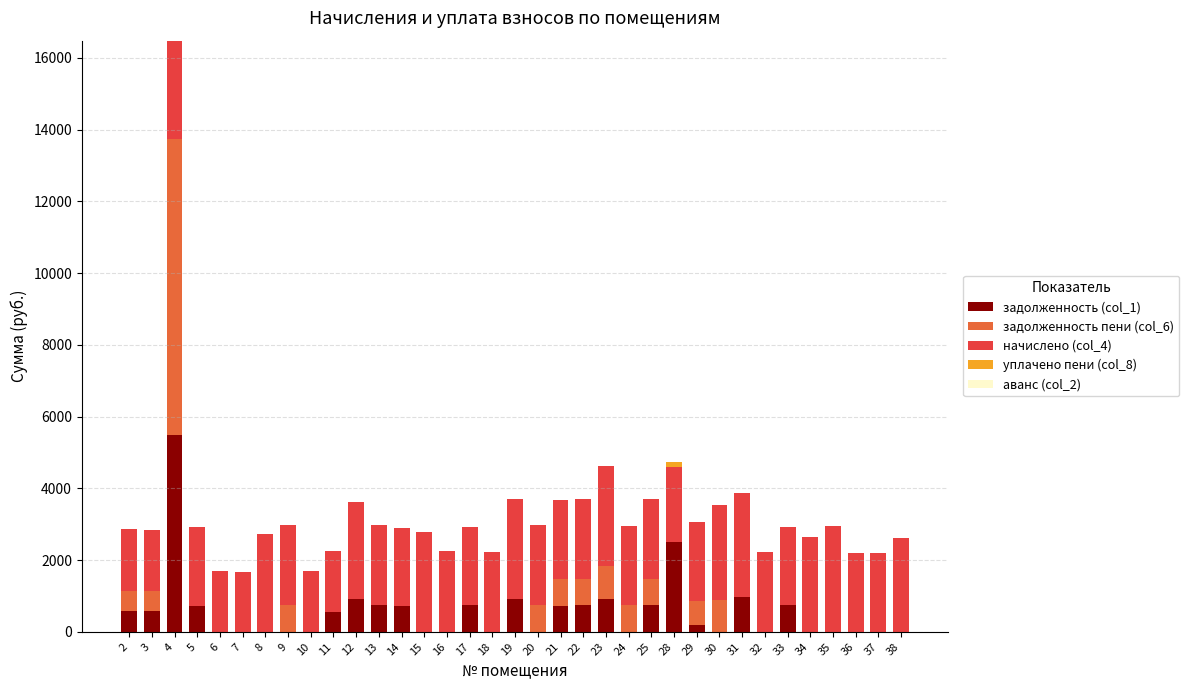

What is the highest value of the задолженность (col_1) series?

5493.7